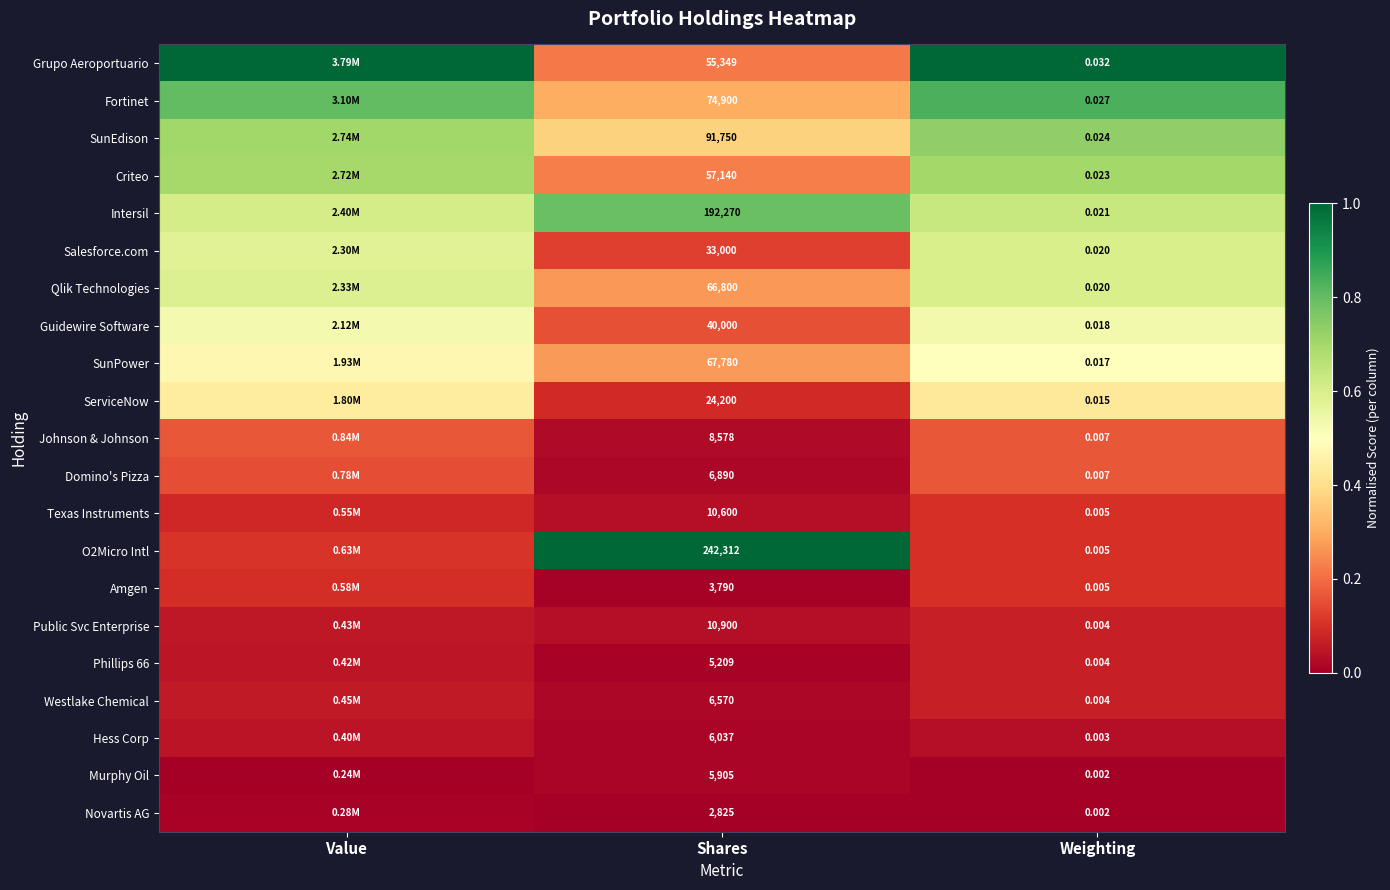

How many distinct data groups are displayed?

21